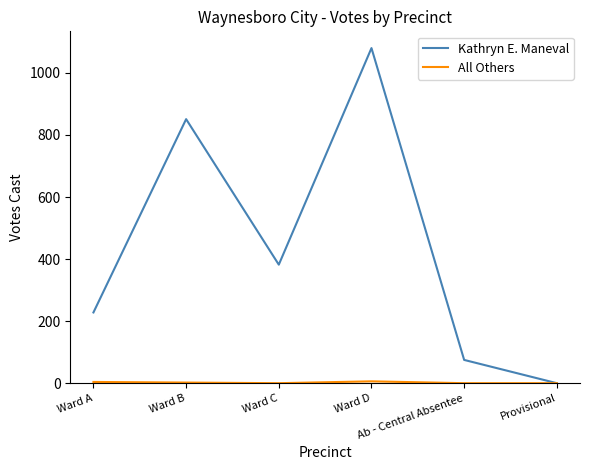

Which label corresponds to the largest value in the chart?

Ward D